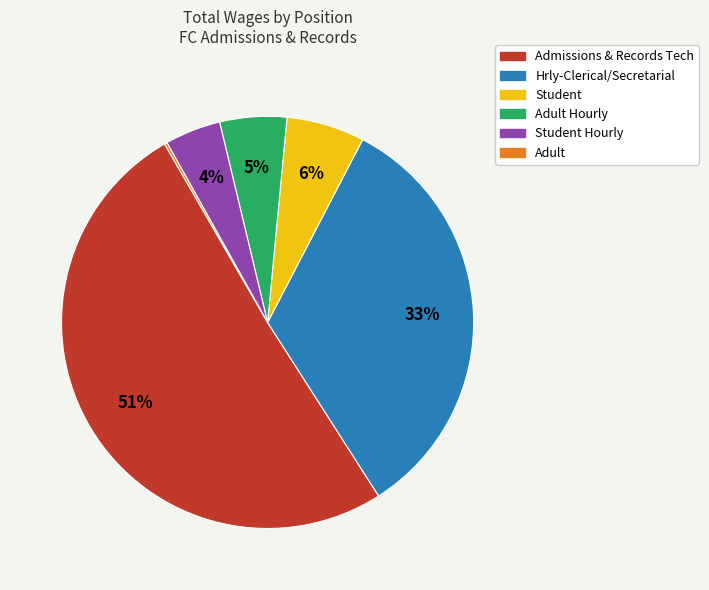

To the nearest percent, what is the average slice percentage?

17%